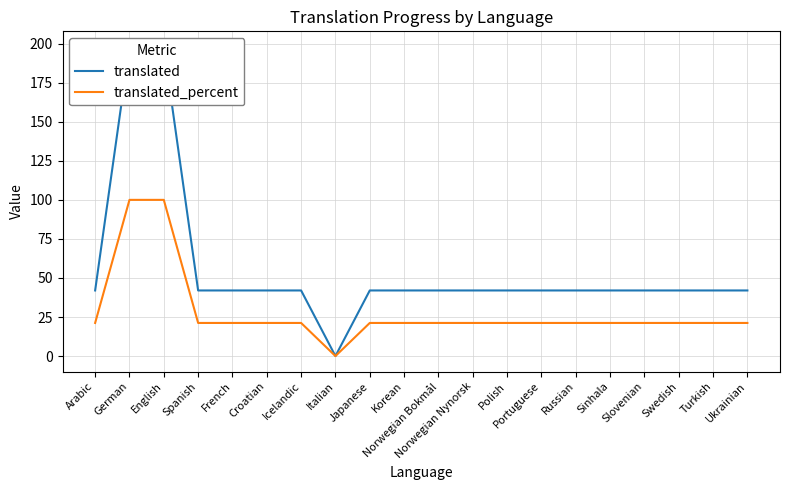

What are all the series names shown in the legend?

translated, translated_percent